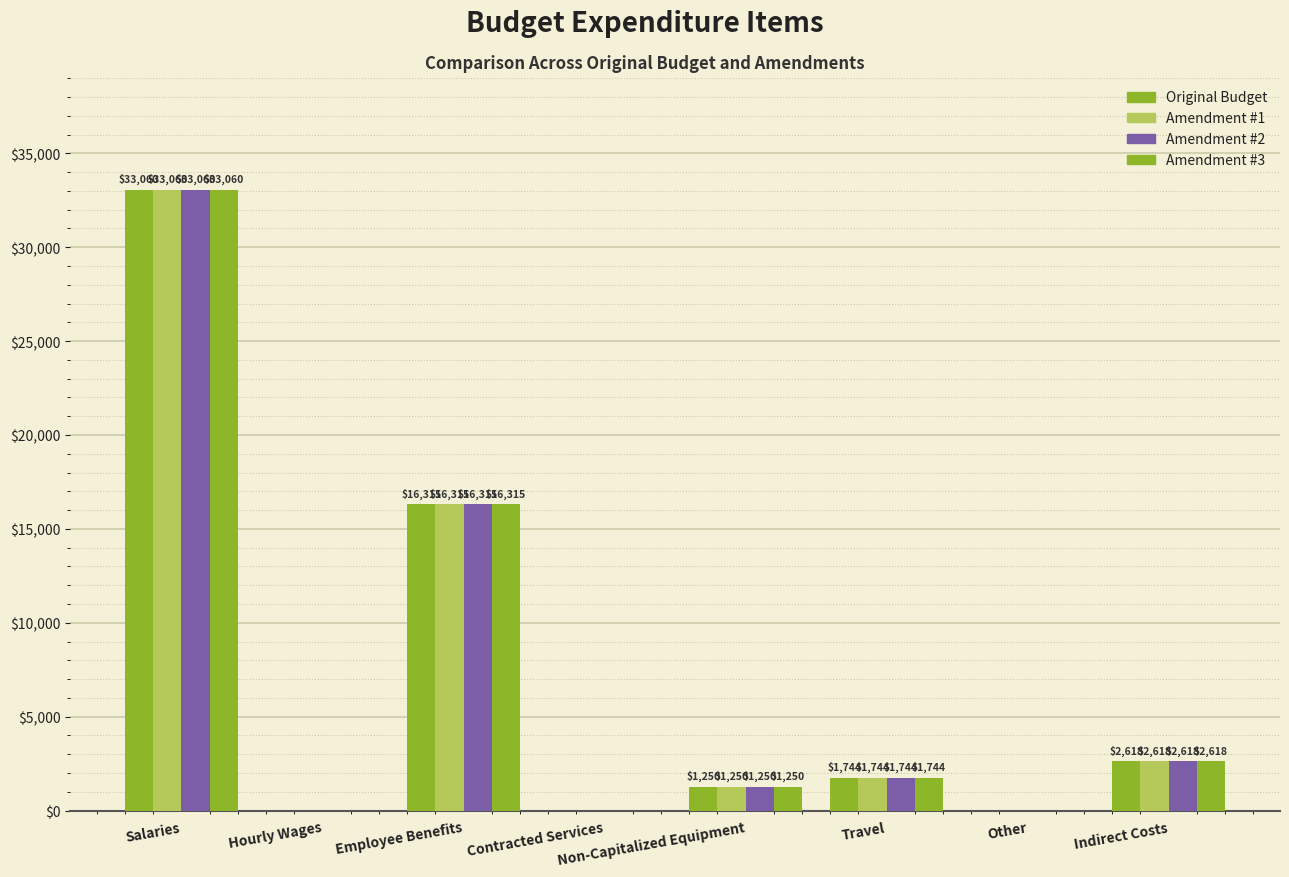

How many series are shown in this chart?

4